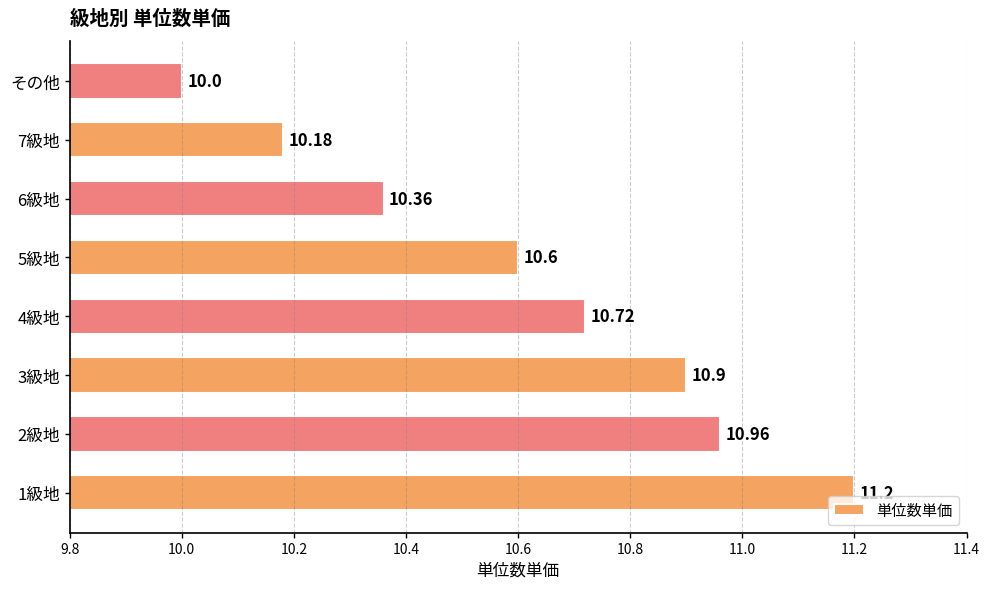

How many categories are shown in the chart?

8